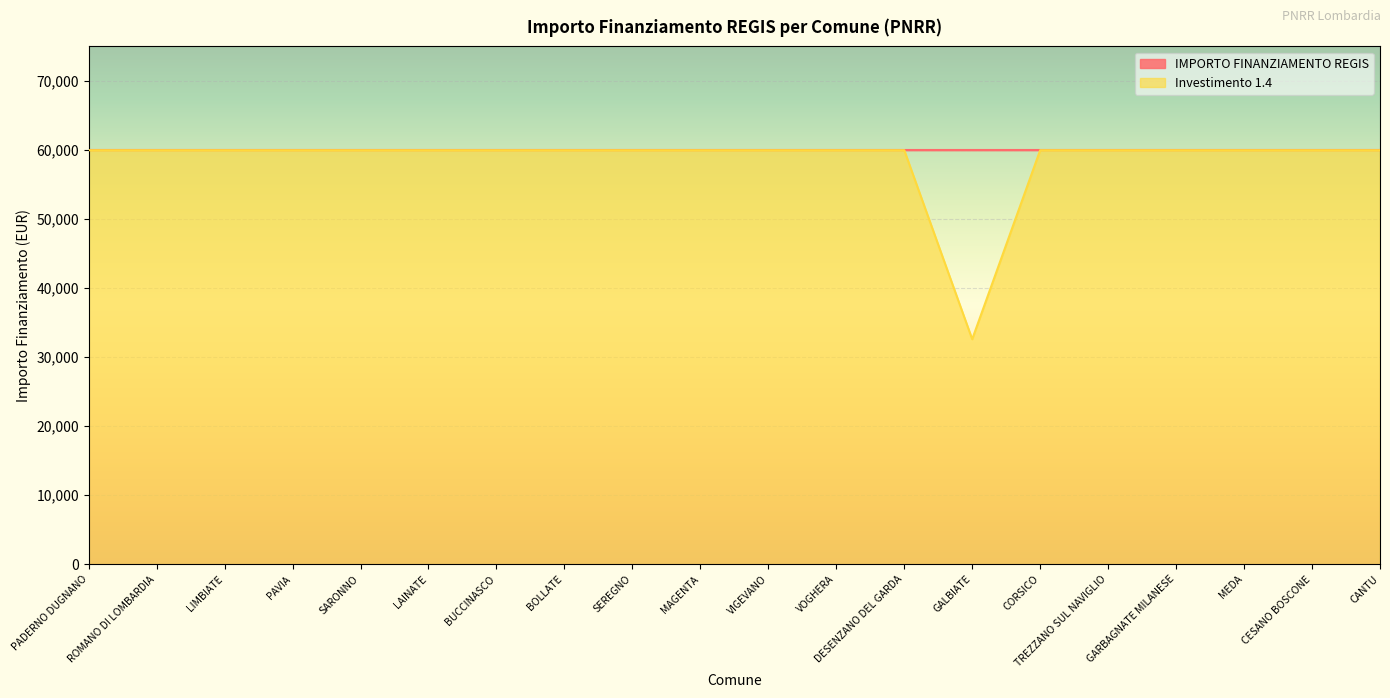

What is the change in value from PAVIA to GALBIATE?

-27377